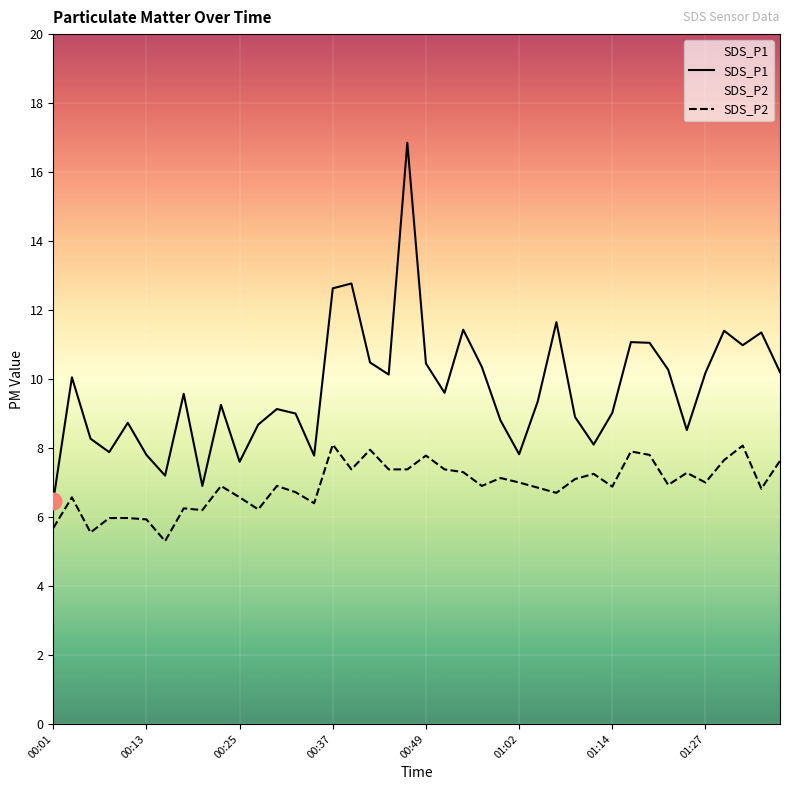

How many categories are shown in the chart?

40